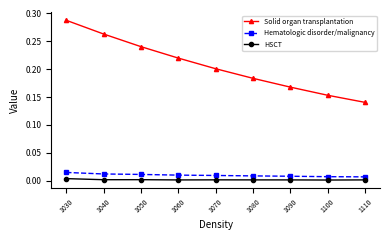

At which label does Solid organ transplantation reach its peak?

1030